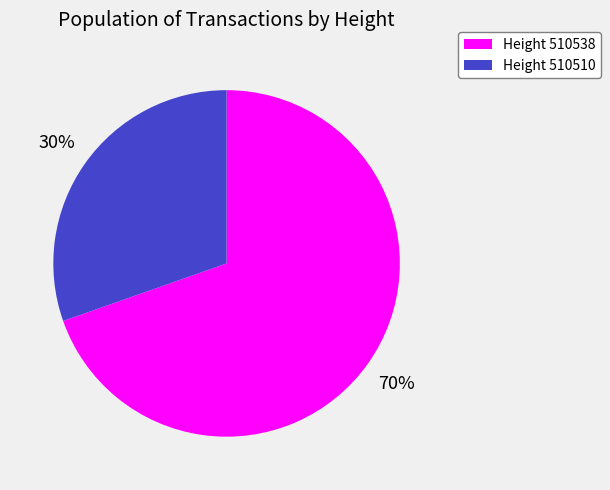

Does any single category account for the majority?

Yes